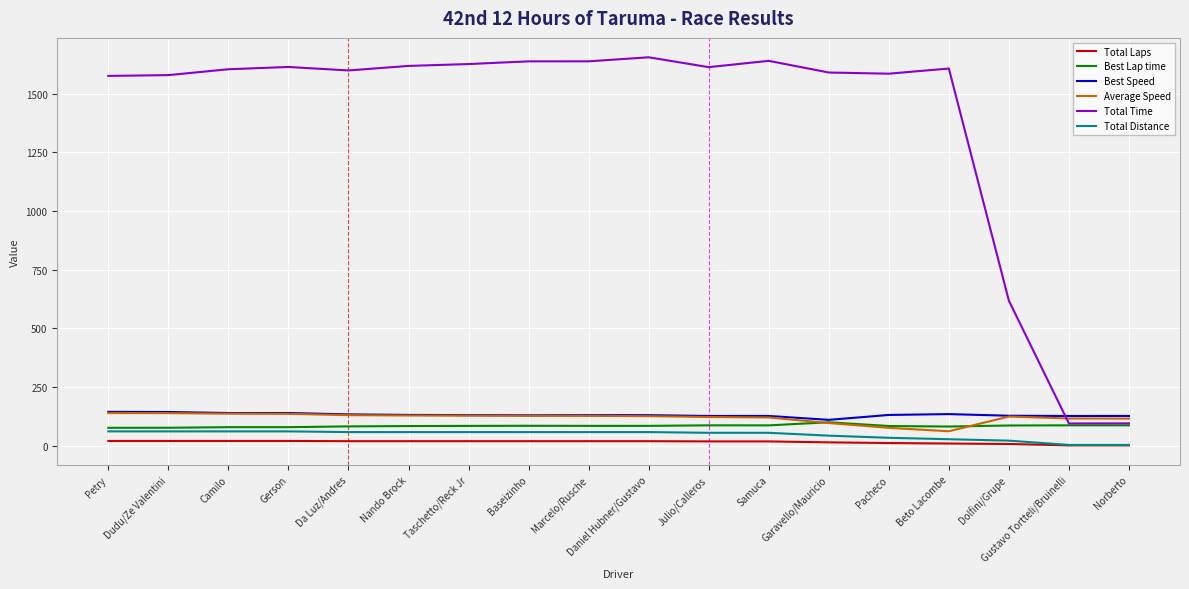

Which series has the largest range (max minus min)?

Total Time